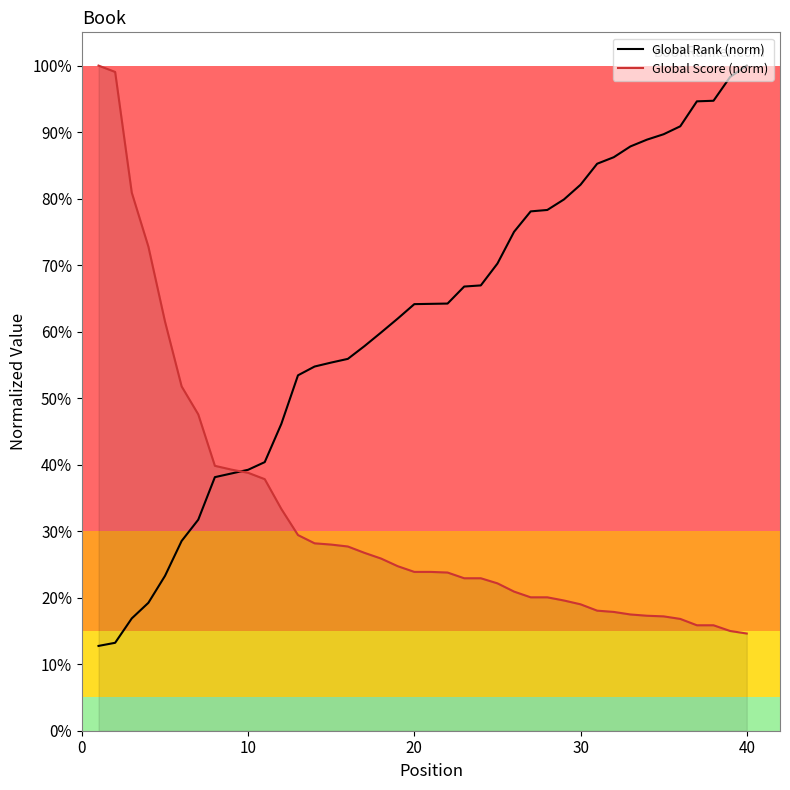

Does the chart have visible grid lines?

No